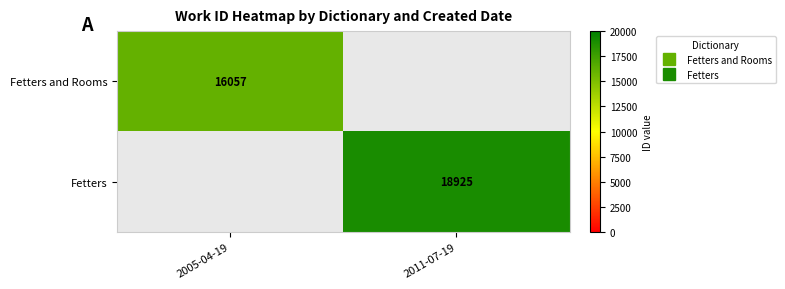

Is the value of Fetters at 2011-07-19 greater than the value of Fetters and Rooms at 2011-07-19?

No